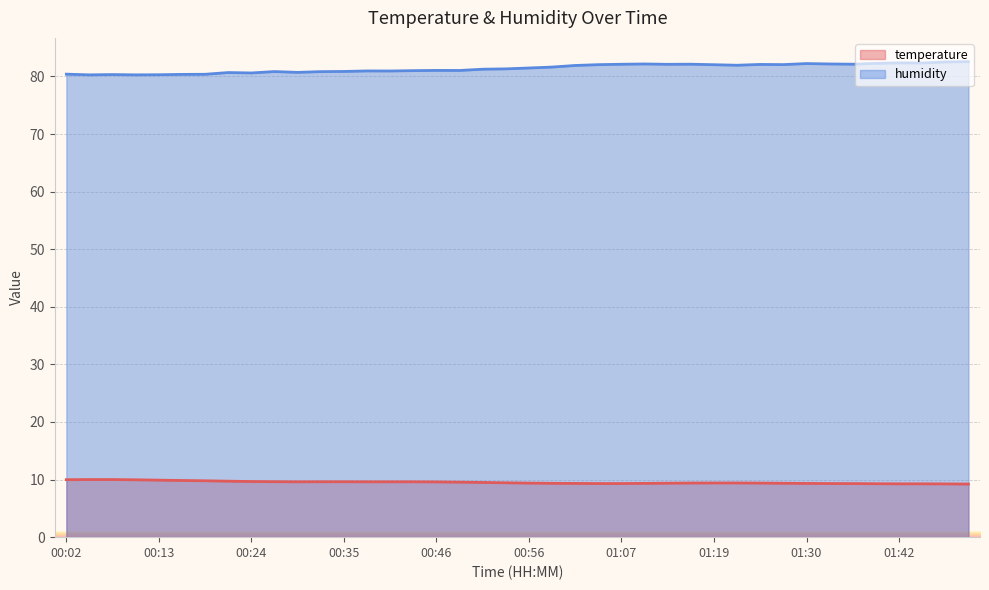

How many values in the humidity series exceed 81?

24